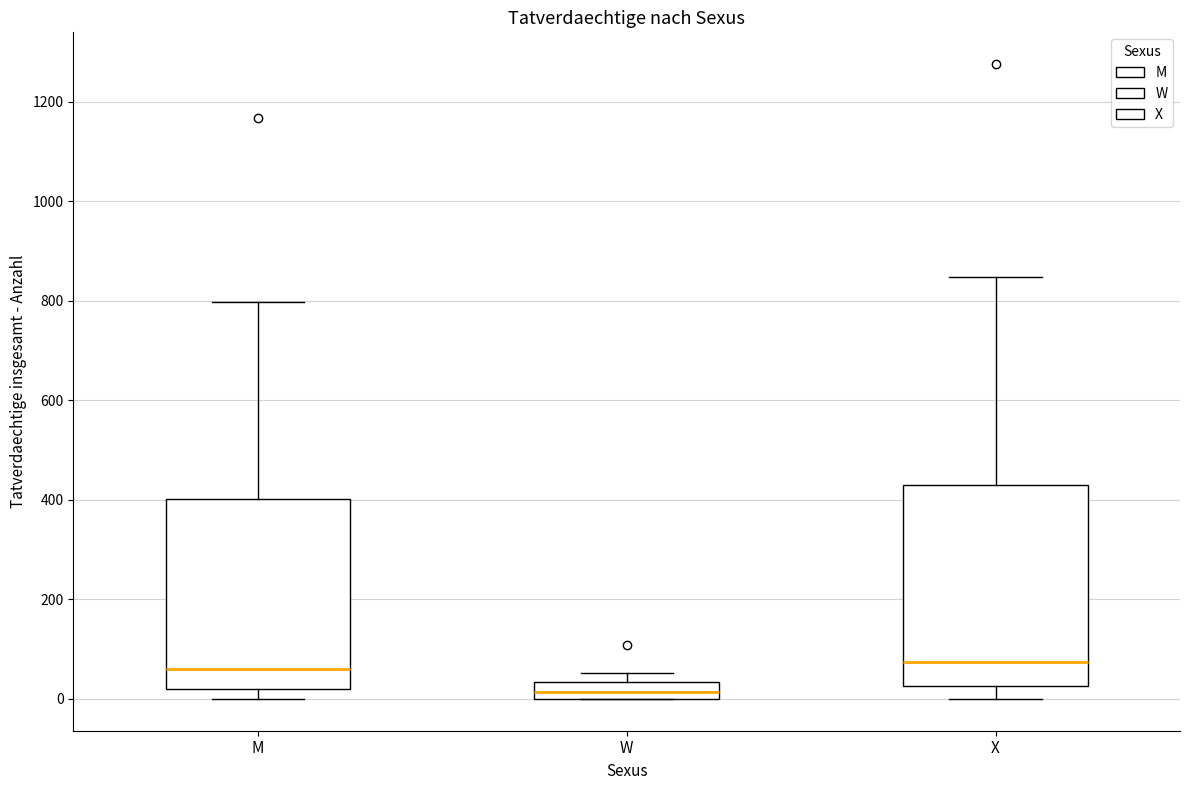

Which box has the lowest median line?

W